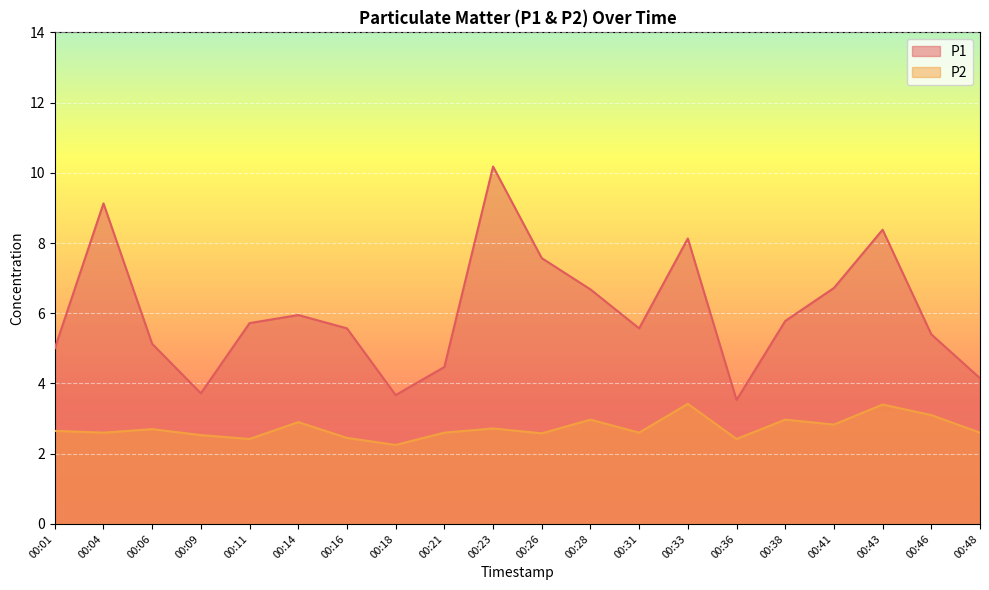

In P1, how many points are lower than both neighbors (excluding endpoints)?

4